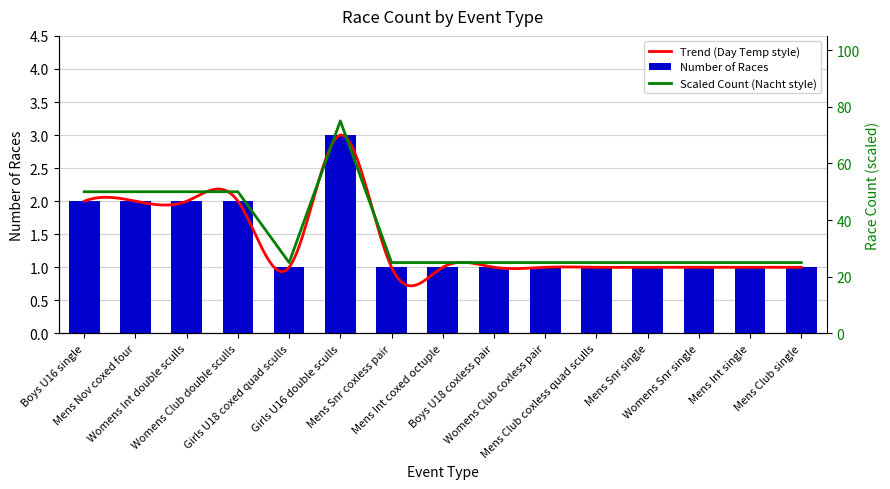

List the labels in order of value, largest first.

Girls U16 double sculls, Boys U16 single, Mens Nov coxed four, Womens Int double sculls, Womens Club double sculls, Girls U18 coxed quad sculls, Mens Snr coxless pair, Mens Int coxed octuple, Boys U18 coxless pair, Womens Club coxless pair, Mens Club coxless quad sculls, Mens Snr single, Womens Snr single, Mens Int single, Mens Club single